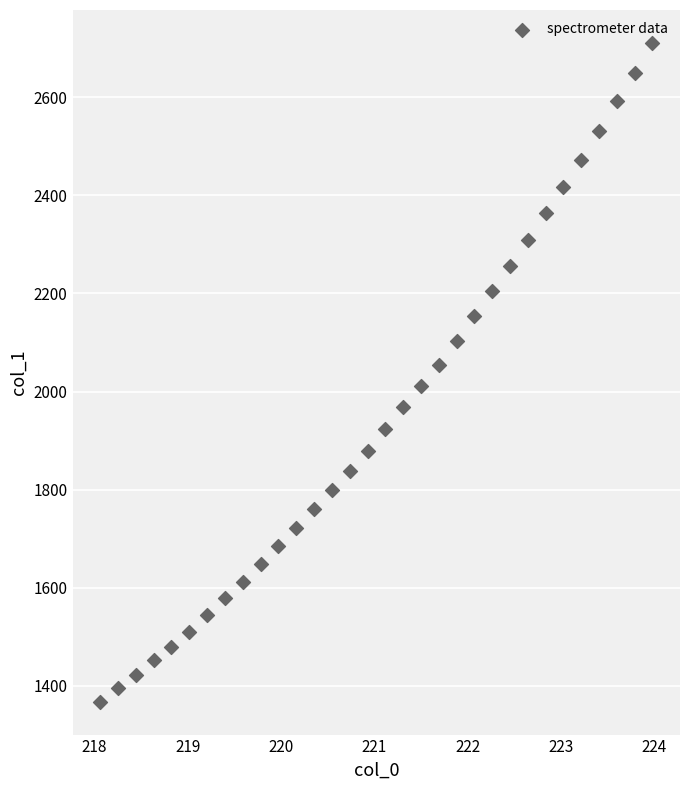

What is the range of X values (max minus min)?

5.9